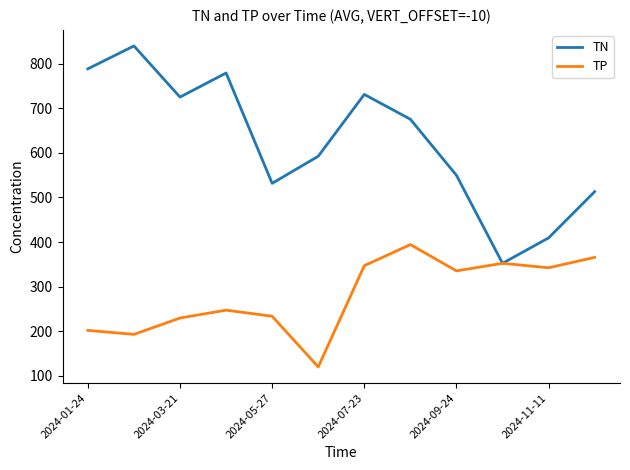

What is the maximum value for TP?

394.3